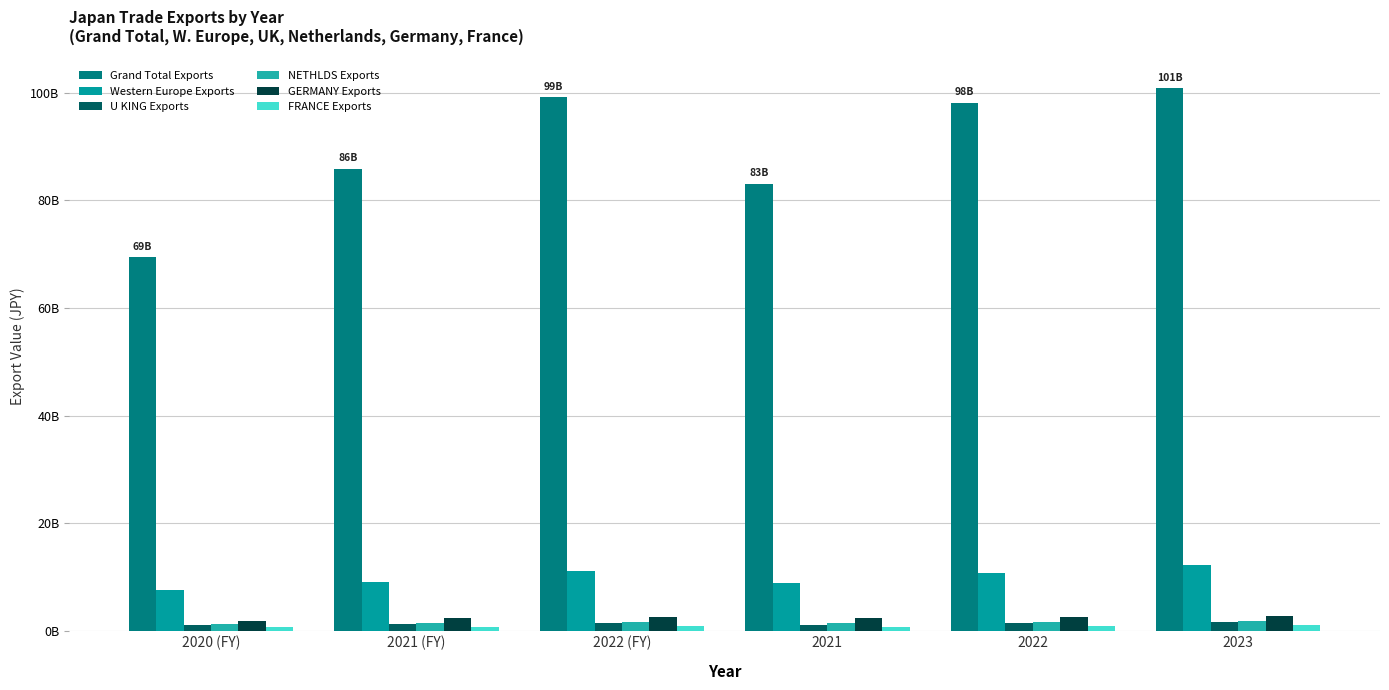

Reading left to right, transcribe all the data shown in this chart.

Grand Total Exports: 2020 (FY)=69485414051	2021 (FY)=85873696509	2022 (FY)=99223046515	2021=83091420293	2022=98173612089	2023=100873832741
Western Europe Exports: 2020 (FY)=7589170997	2021 (FY)=9144164320	2022 (FY)=11050486070	2021=8850757418	2022=10740781853	2023=12231642766
U KING Exports: 2020 (FY)=1019011183	2021 (FY)=1220266351	2022 (FY)=1490771378	2021=1137751048	2022=1449819197	2023=1689233574
NETHLDS Exports: 2020 (FY)=1187723336	2021 (FY)=1406807600	2022 (FY)=1683414554	2021=1381753705	2022=1627204362	2023=1887106307
GERMANY Exports: 2020 (FY)=1884747317	2021 (FY)=2334525866	2022 (FY)=2588054107	2021=2279052822	2022=2570214910	2023=2716849158
FRANCE Exports: 2020 (FY)=608270851	2021 (FY)=743587631	2022 (FY)=873233275	2021=730915152	2022=839940969	2023=981483960